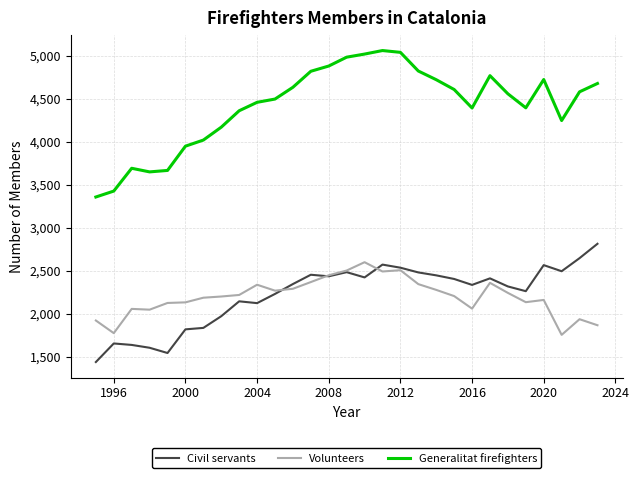

Rank the series by their maximum value, from highest to lowest.

Generalitat firefighters, Civil servants, Volunteers